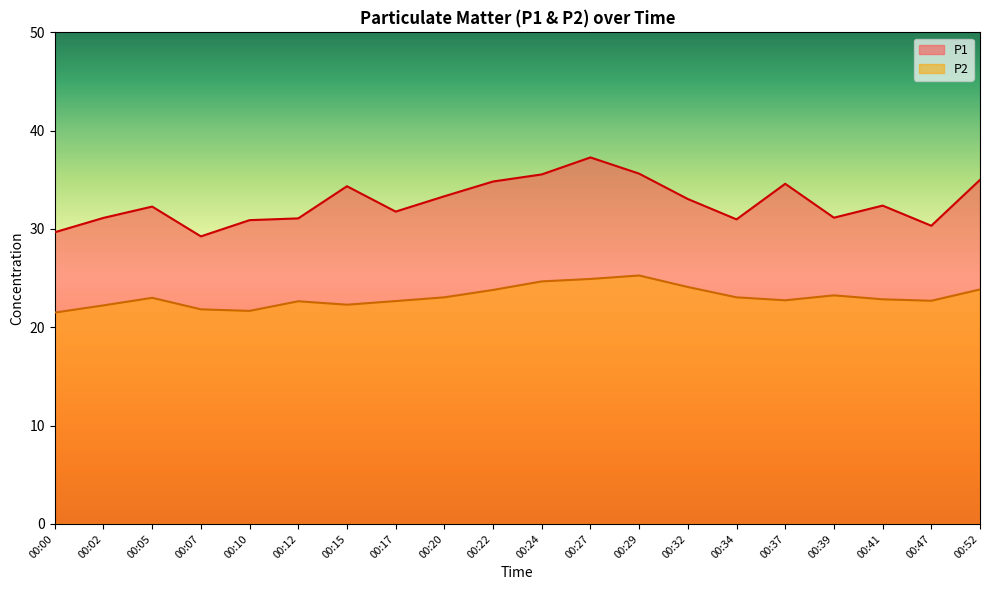

How many interior local valleys does the P1 series have?

5